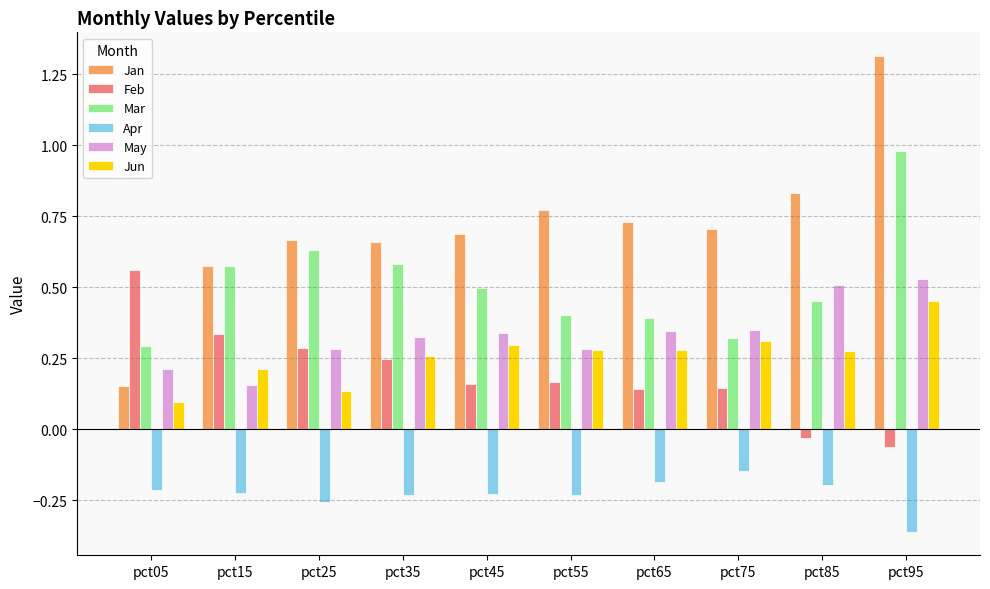

How many data points does each series have?

10